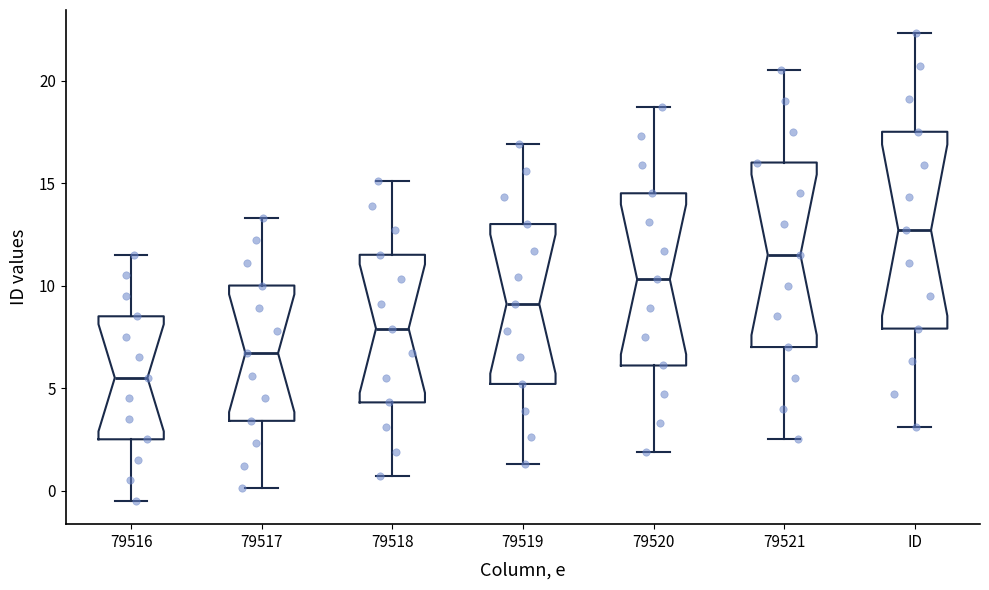

Reading left to right, transcribe this box plot: for each box, give where its median line is, the range the box spans, and where its two whiskers end, as read against the y-axis. The values are not printed on the chart, so give them approximately, as read against the axis.

79516: median 5.5, box 2.5 to 8.5, whiskers -0.5 to 11.5
79517: median 6.5, box 3.5 to 10.0, whiskers 0.0 to 13.5
79518: median 8.0, box 4.5 to 11.5, whiskers 0.5 to 15.0
79519: median 9.0, box 5.0 to 13.0, whiskers 1.5 to 17.0
79520: median 10.5, box 6.0 to 14.5, whiskers 2.0 to 18.5
79521: median 11.5, box 7.0 to 16.0, whiskers 2.5 to 20.5
ID: median 12.5, box 8.0 to 17.5, whiskers 3.0 to 22.5